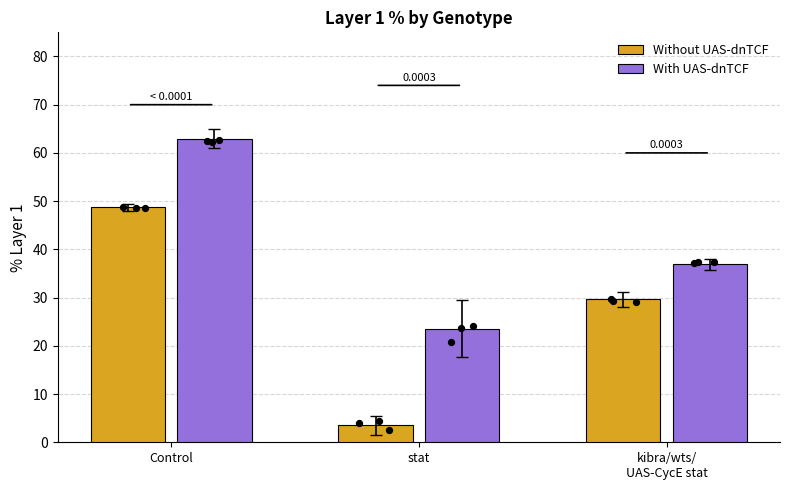

Which series has the largest Y range (max minus min)?

Without UAS-dnTCF